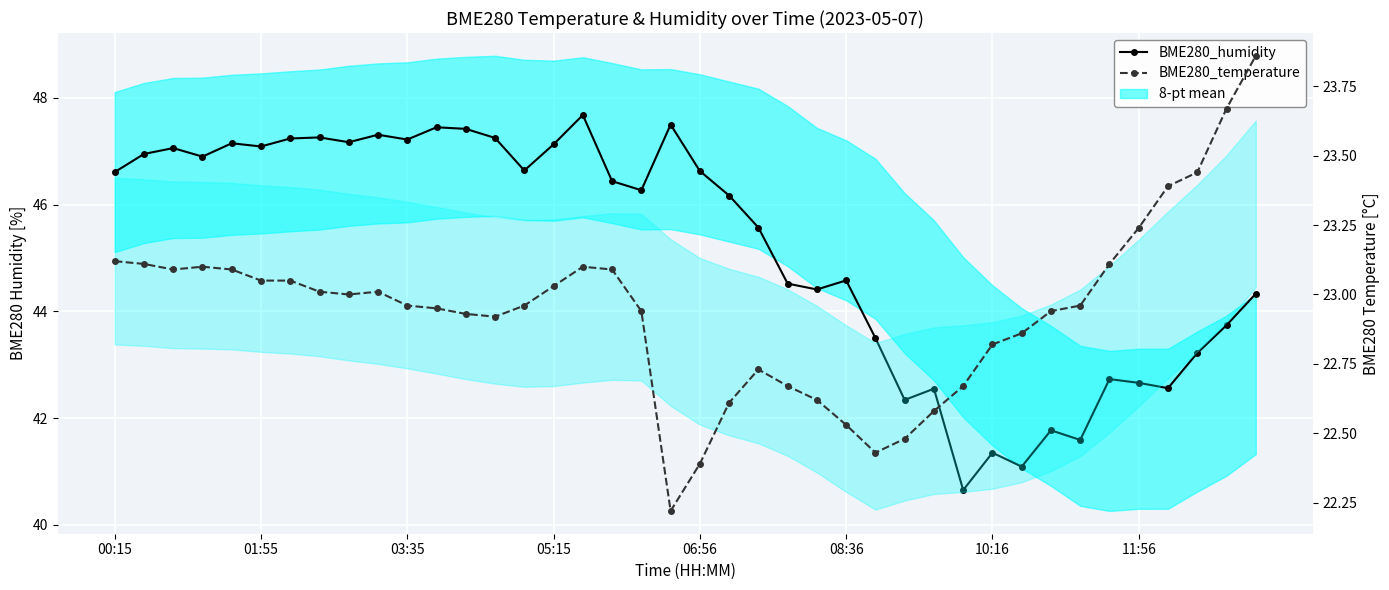

Where does the BME280_humidity series first go above 46?

00:15